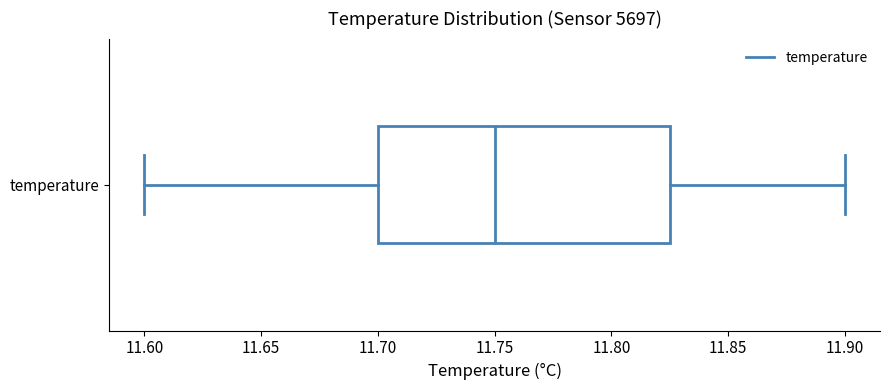

Transcribe this box plot: give where the median line is, the range the box spans, and where the two whiskers end, as read against the x-axis. The values are not printed on the chart, so give them approximately, as read against the axis.

median 11.750, box 11.700 to 11.825, whiskers 11.600 to 11.900